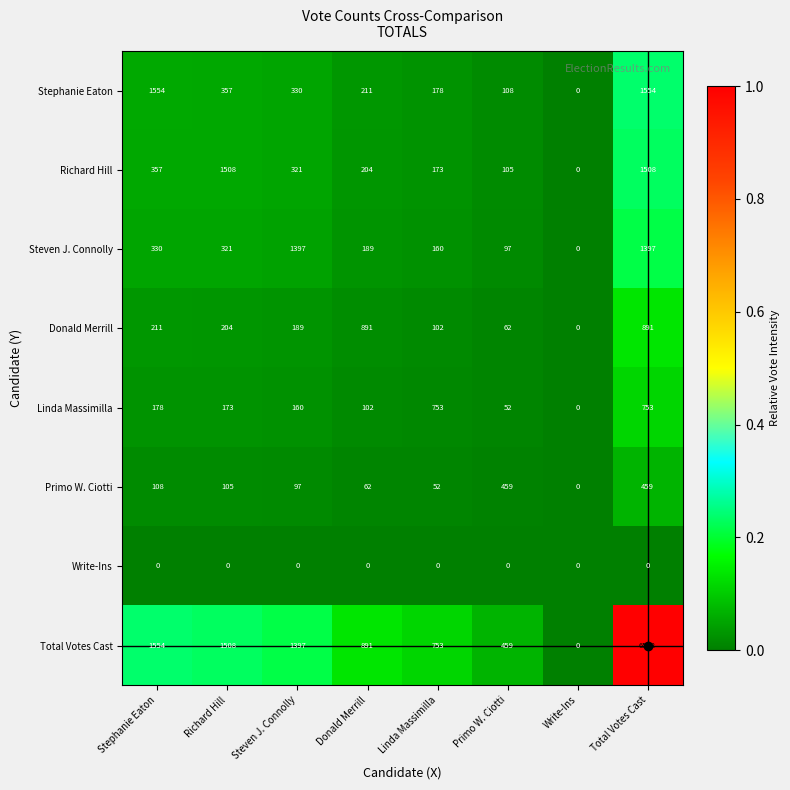

Which category has the highest value across all series?

Total Votes Cast